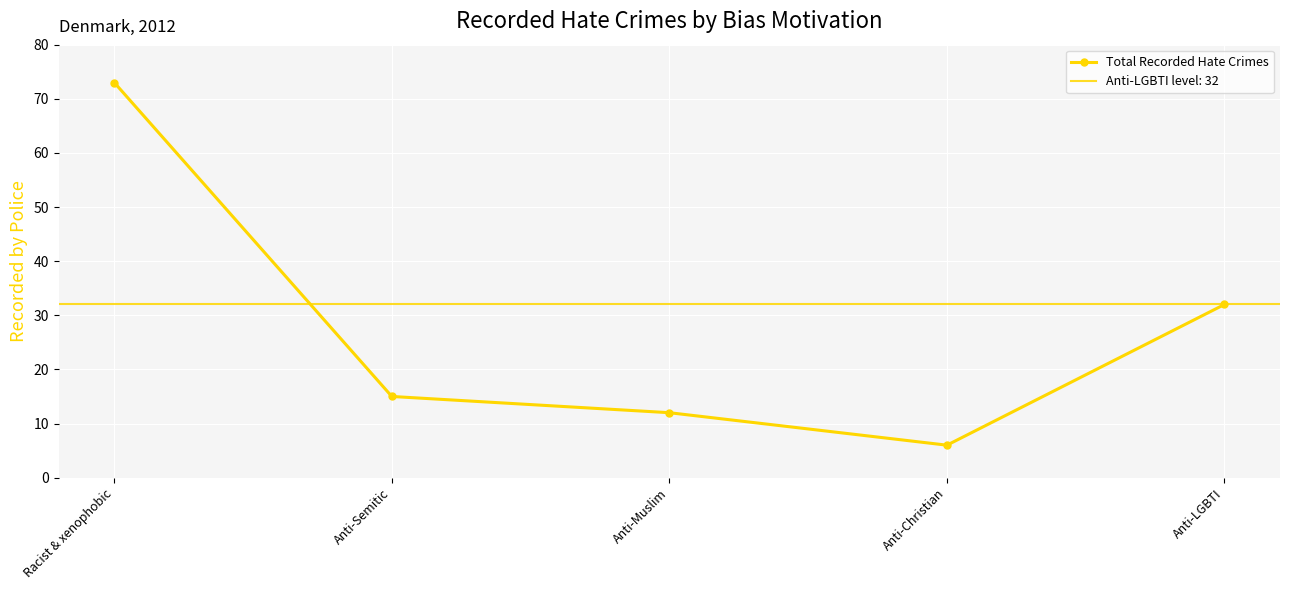

True or false: the data shows 20 at Anti-Muslim.

False